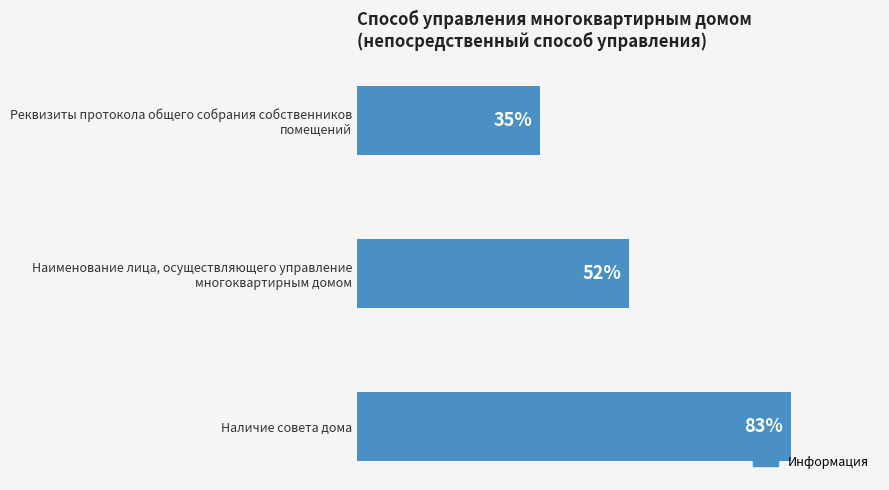

Which category has the highest value across all series?

Наличие совета дома